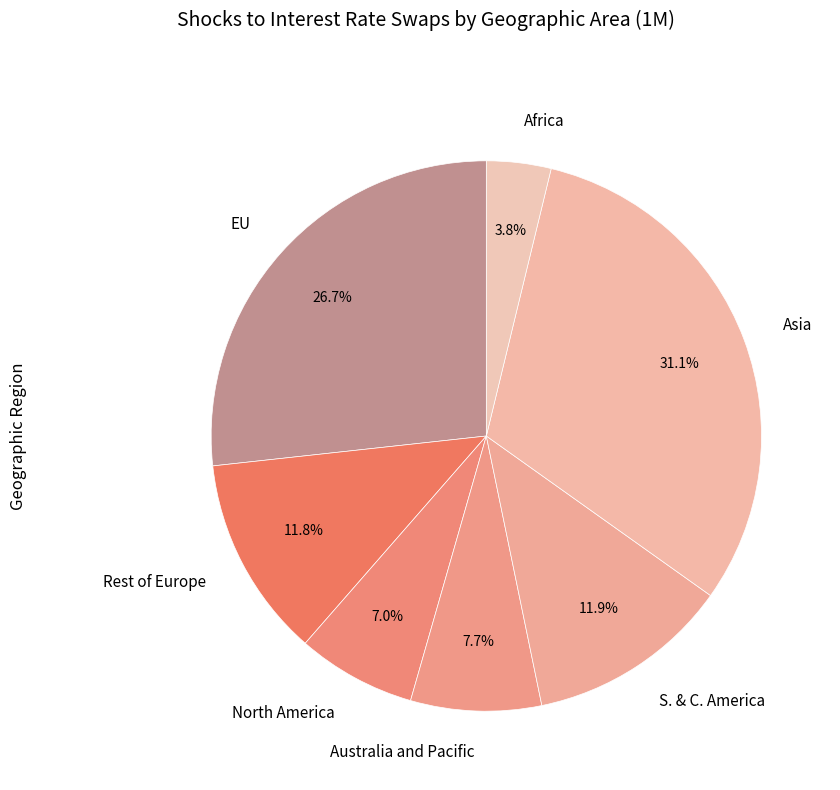

Is there a majority slice in this chart?

No